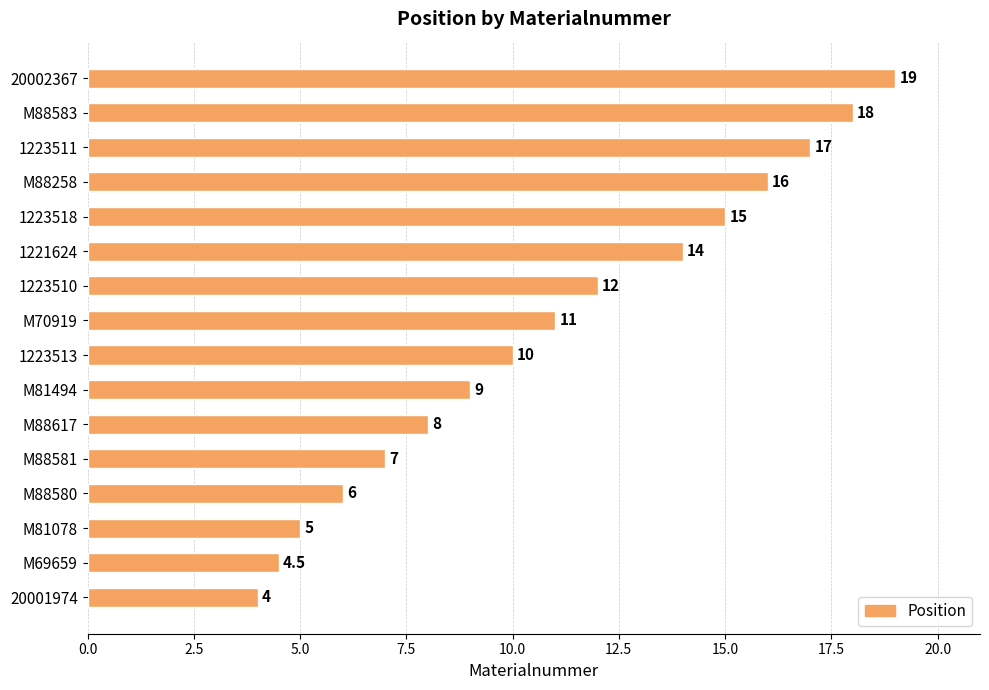

What is the difference between the maximum and minimum values?

15.0